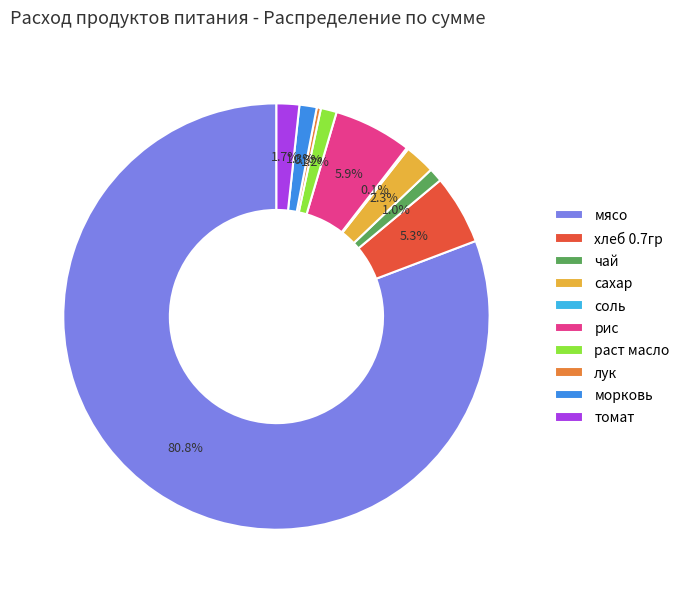

What portion of the pie excludes хлеб 0.7гр?

94.7%